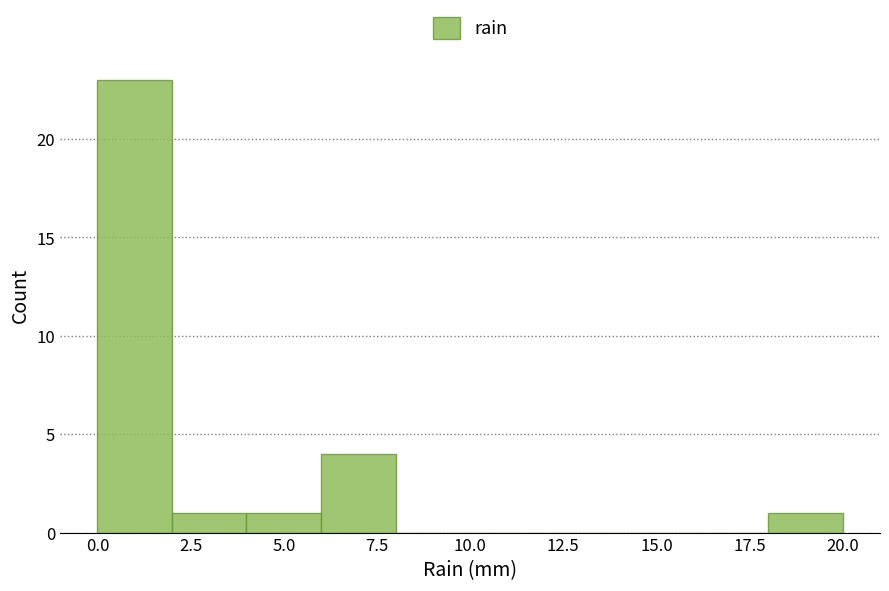

Which range on the x-axis has the tallest bar?

0 to 2